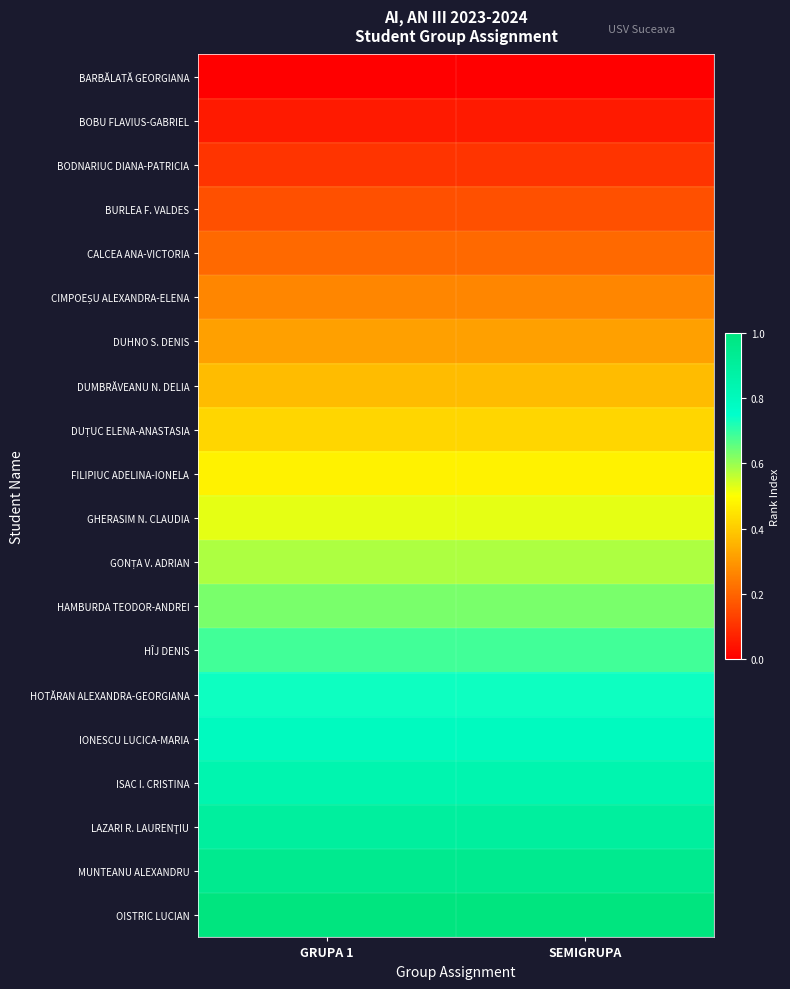

How many categories are shown in the chart?

2